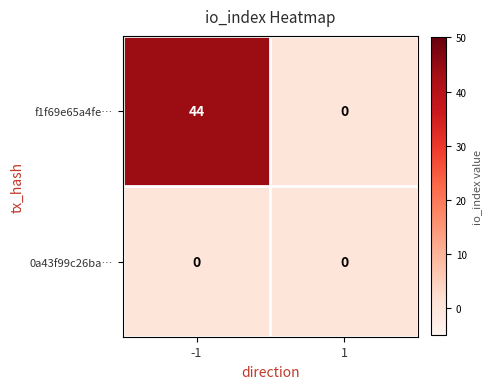

Which series has the largest total across all categories?

f1f69e65a4fe…